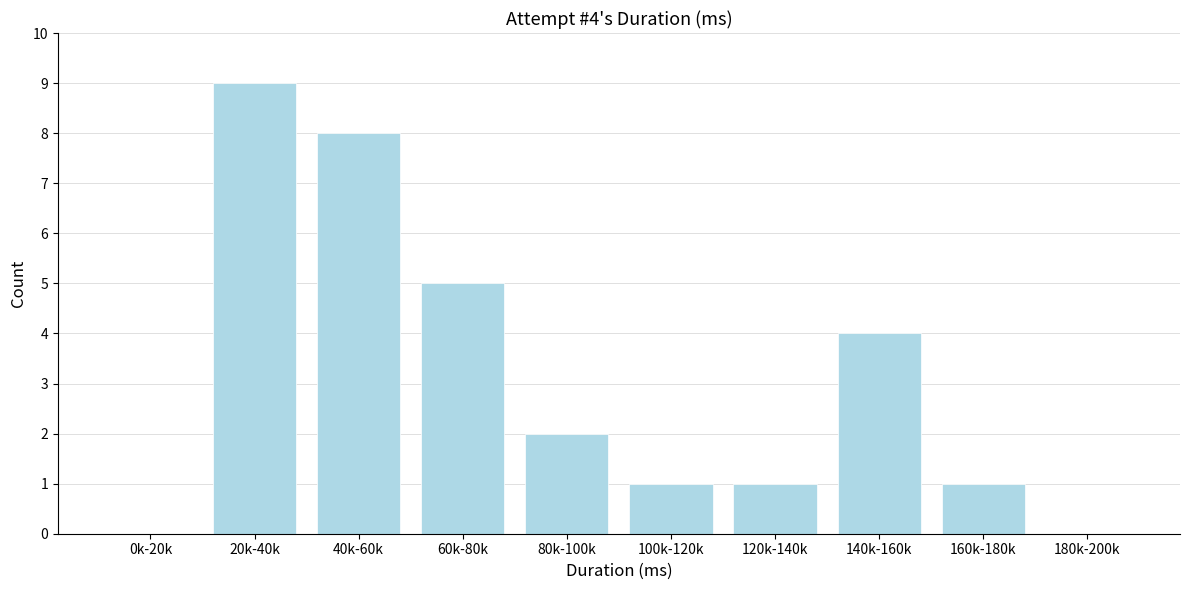

Reading left to right, list all the values displayed in this chart.

0k-20k=0	20k-40k=9	40k-60k=8	60k-80k=5	80k-100k=2	100k-120k=1	120k-140k=1	140k-160k=4	160k-180k=1	180k-200k=0